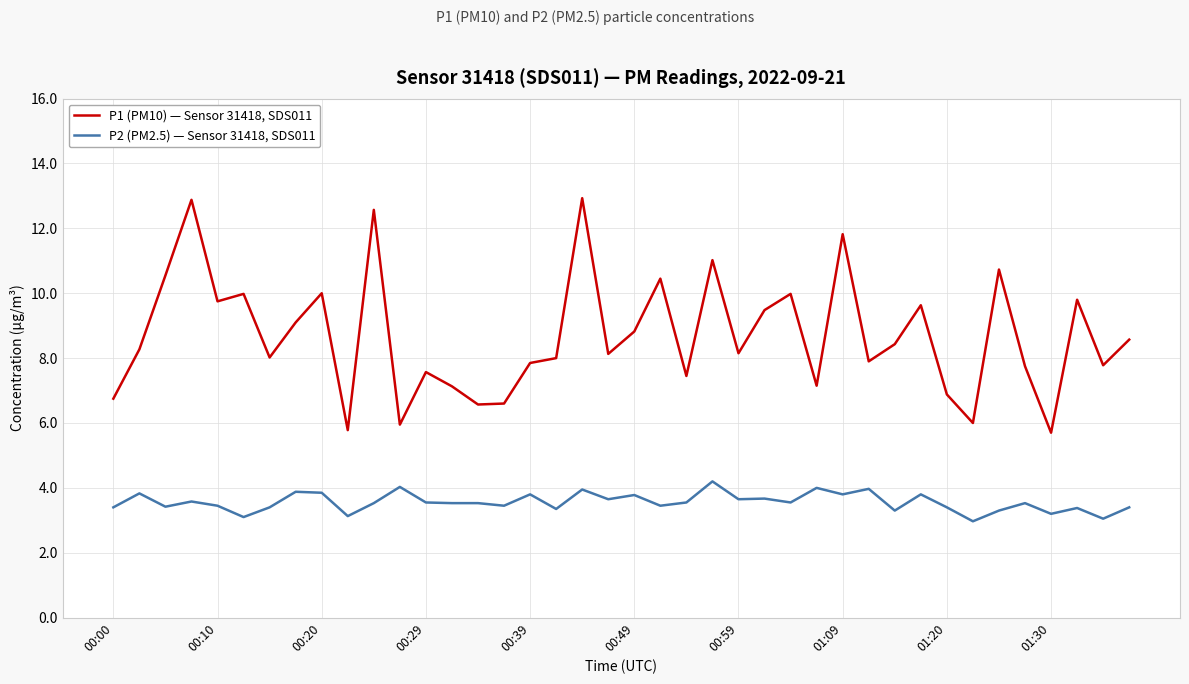

What is the difference between the maximum and minimum values in the P1 (PM10) — Sensor 31418, SDS011 series?

7.2